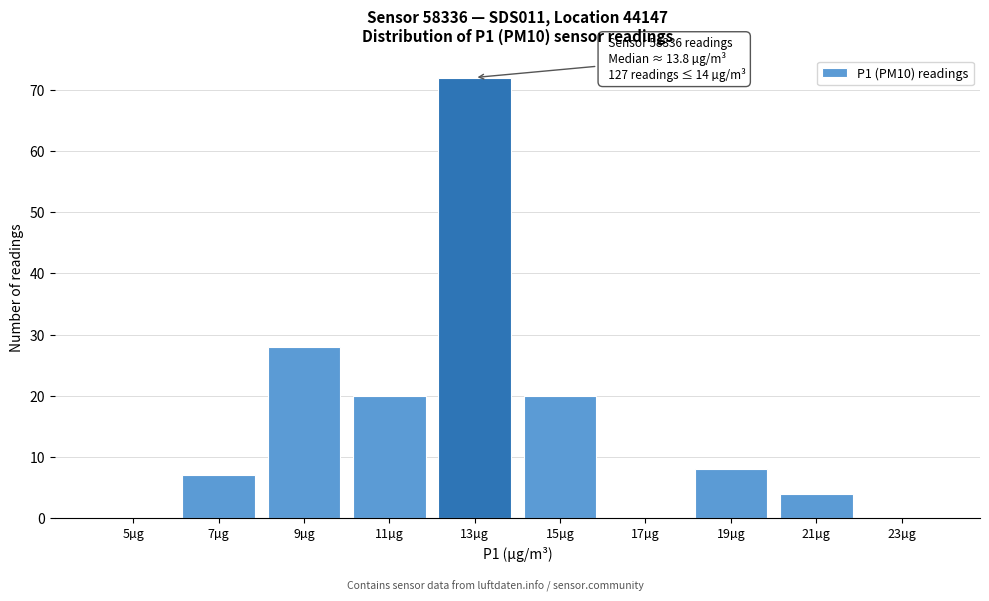

Reading left to right, extract all data points from this chart.

5µg=0	7µg=7	9µg=28	11µg=20	13µg=72	15µg=20	17µg=0	19µg=8	21µg=4	23µg=0